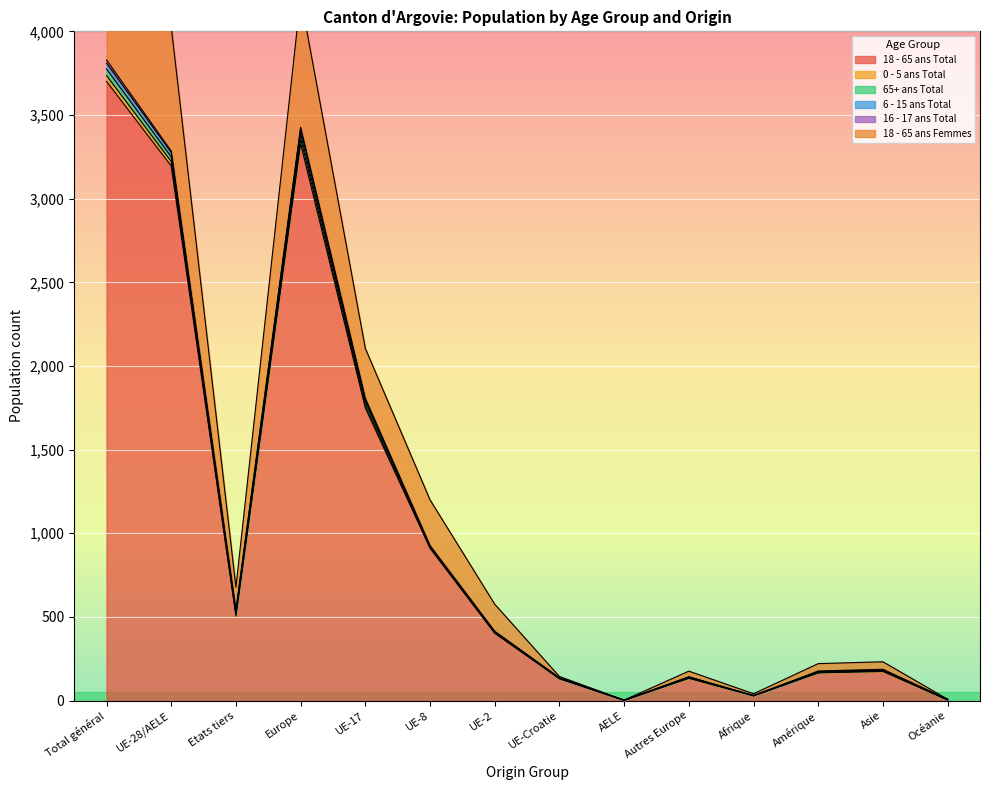

Where does the 18 - 65 ans Total series first go above 402?

Total général